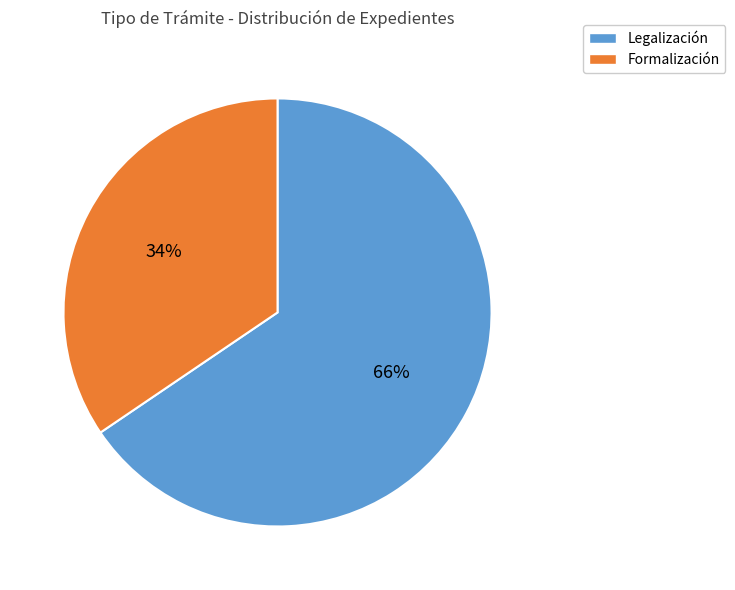

Is there any slice that represents more than half of the pie?

Yes